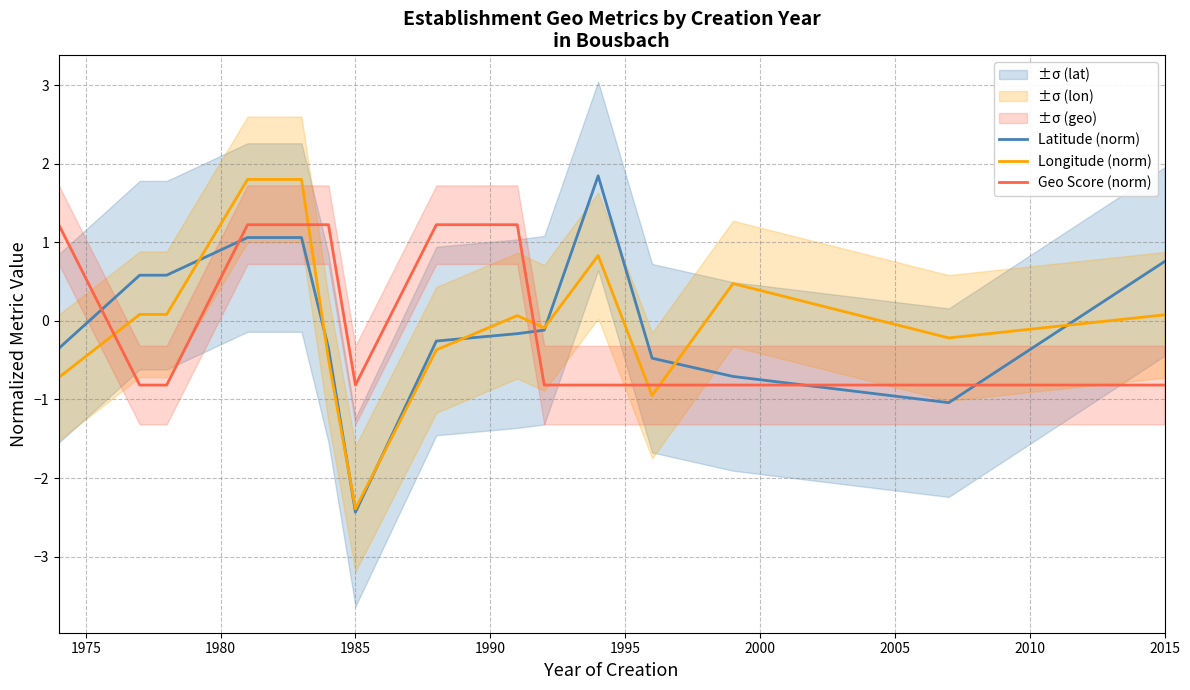

Which series ends up on top after the final intersection of Latitude (norm) and Geo Score (norm)?

Latitude (norm)